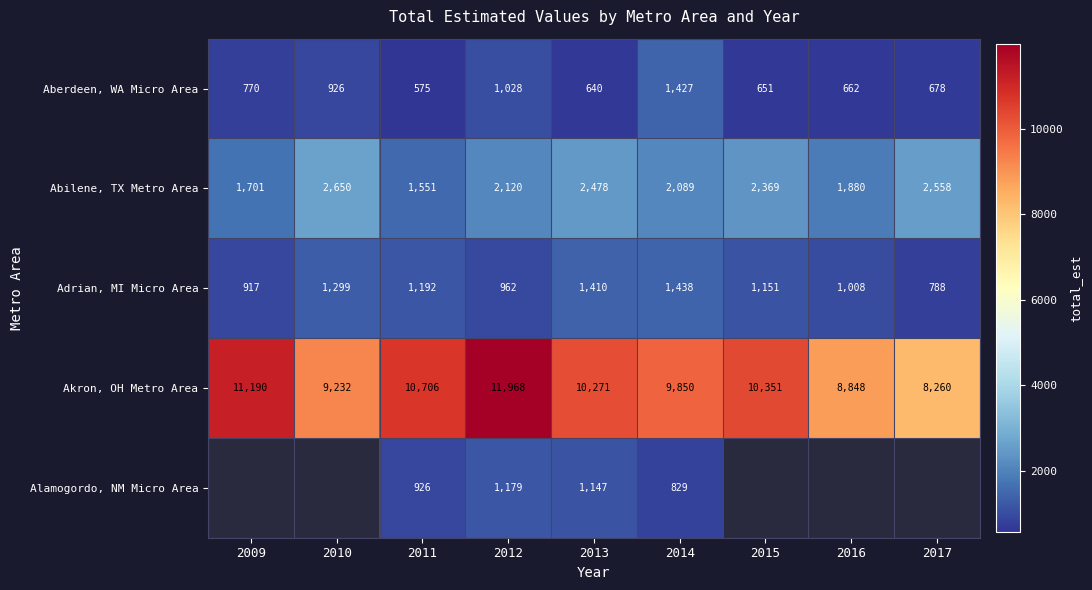

What is the minimum value for Aberdeen, WA Micro Area?

575